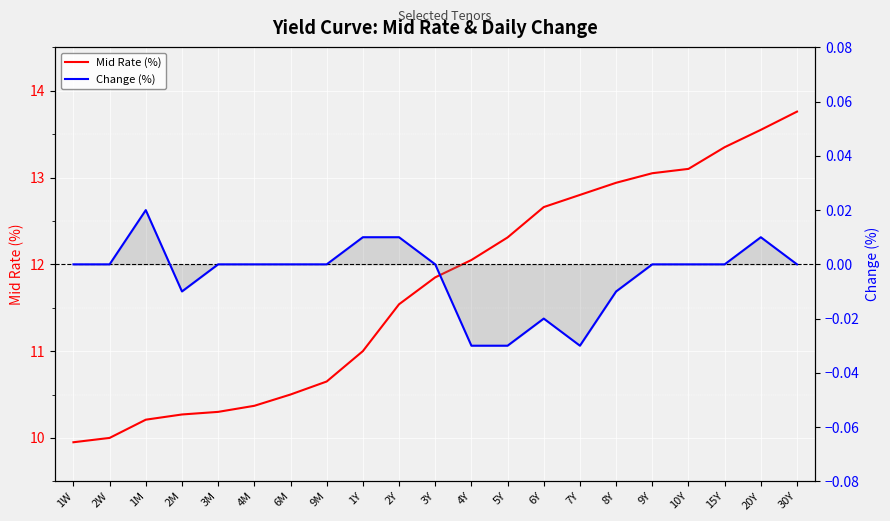

Reading right to left, what are all the values shown in this chart?

Mid Rate (%): 13.8	13.6	13.3	13.1	13.1	12.9	12.8	12.7	12.3	12.1	11.8	11.5	11.0	10.7	10.5	10.4	10.3	10.3	10.2	10.0	9.9
Change (%): 0.0	0.0	0.0	0.0	0.0	-0.0	-0.0	-0.0	-0.0	-0.0	0.0	0.0	0.0	0.0	0.0	0.0	0.0	-0.0	0.0	0.0	0.0